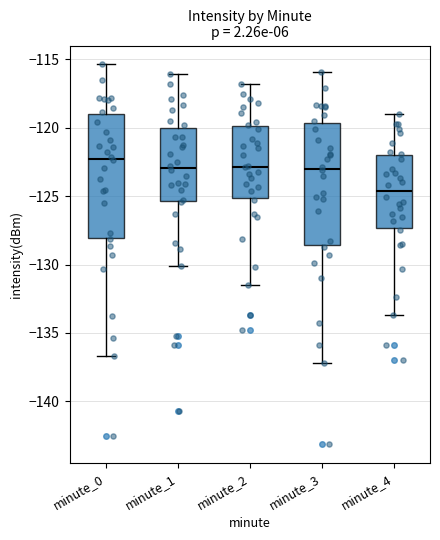

Reading left to right, transcribe this box plot: for each box, give where its median line is, the range the box spans, and where its two whiskers end, as read against the y-axis. The values are not printed on the chart, so give them approximately, as read against the axis.

minute_0: median -122.5, box -128.0 to -119.0, whiskers -136.5 to -115.5
minute_1: median -123.0, box -125.5 to -120.0, whiskers -130.0 to -116.0
minute_2: median -123.0, box -125.0 to -120.0, whiskers -131.5 to -117.0
minute_3: median -123.0, box -128.5 to -119.5, whiskers -137.0 to -116.0
minute_4: median -124.5, box -127.5 to -122.0, whiskers -133.5 to -119.0